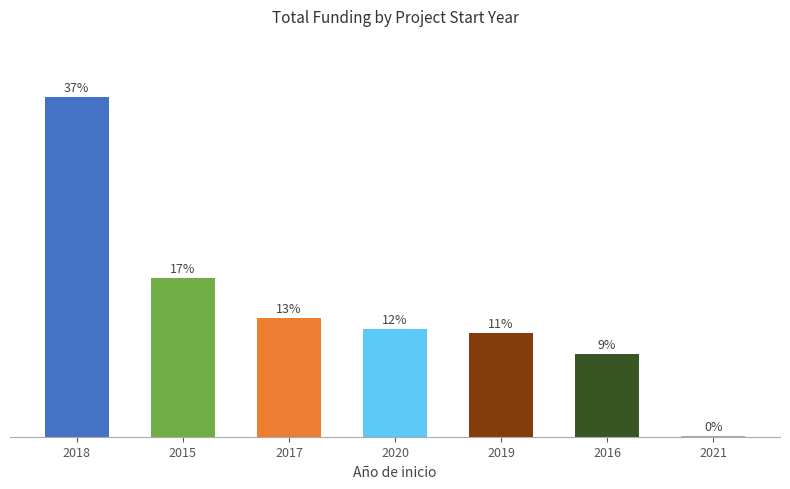

The chart shows a value of 0.1 at 2019. True or false?

True